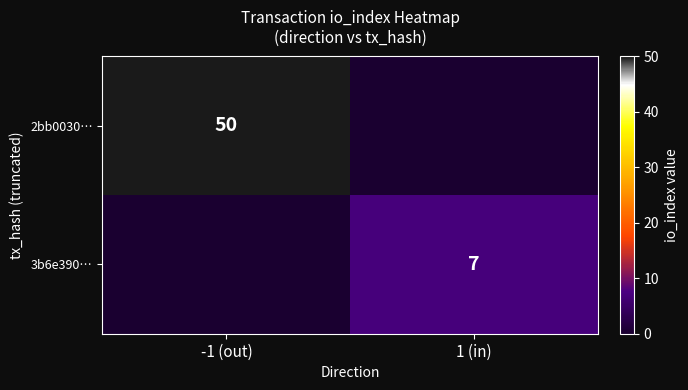

The 3b6e390… series shows 2 at 1 (in). True or false?

False